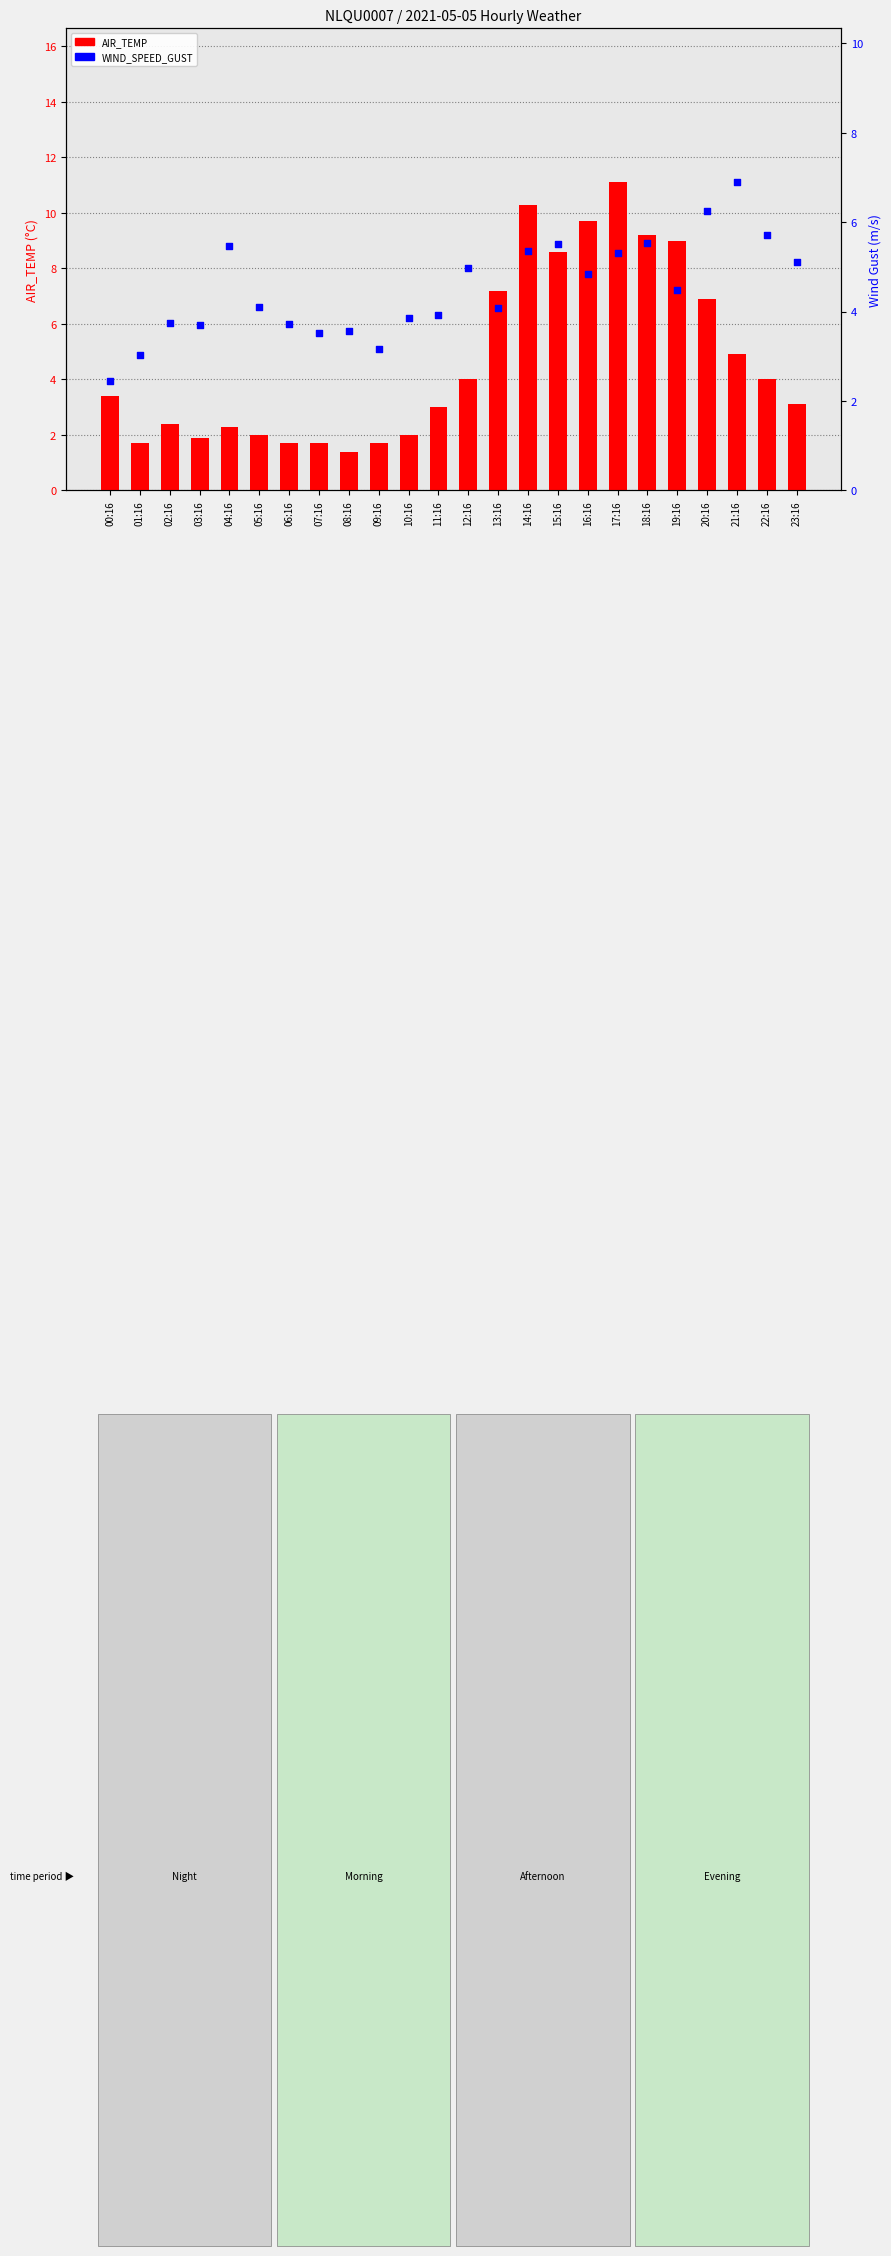

What is the total value across all series at 21:16?

11.8